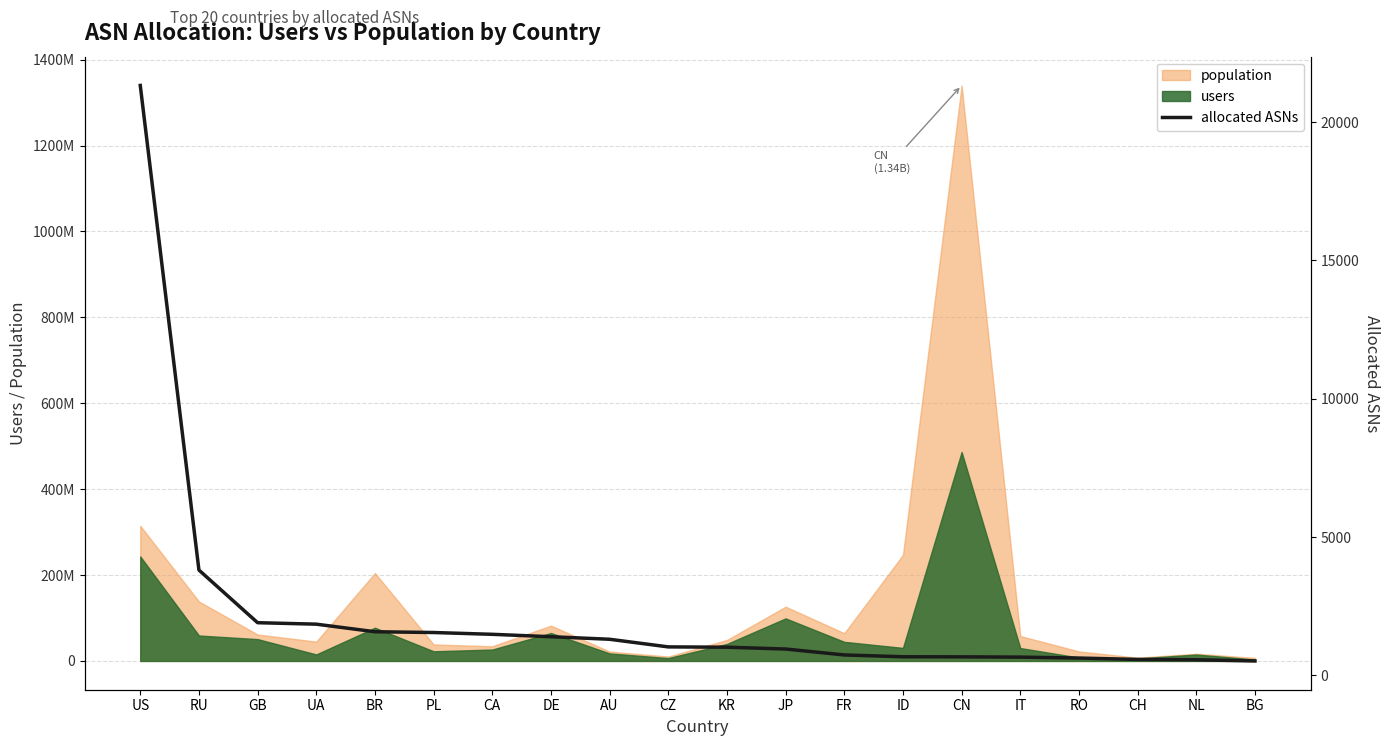

What is the change in value from RU to KR?

-2789